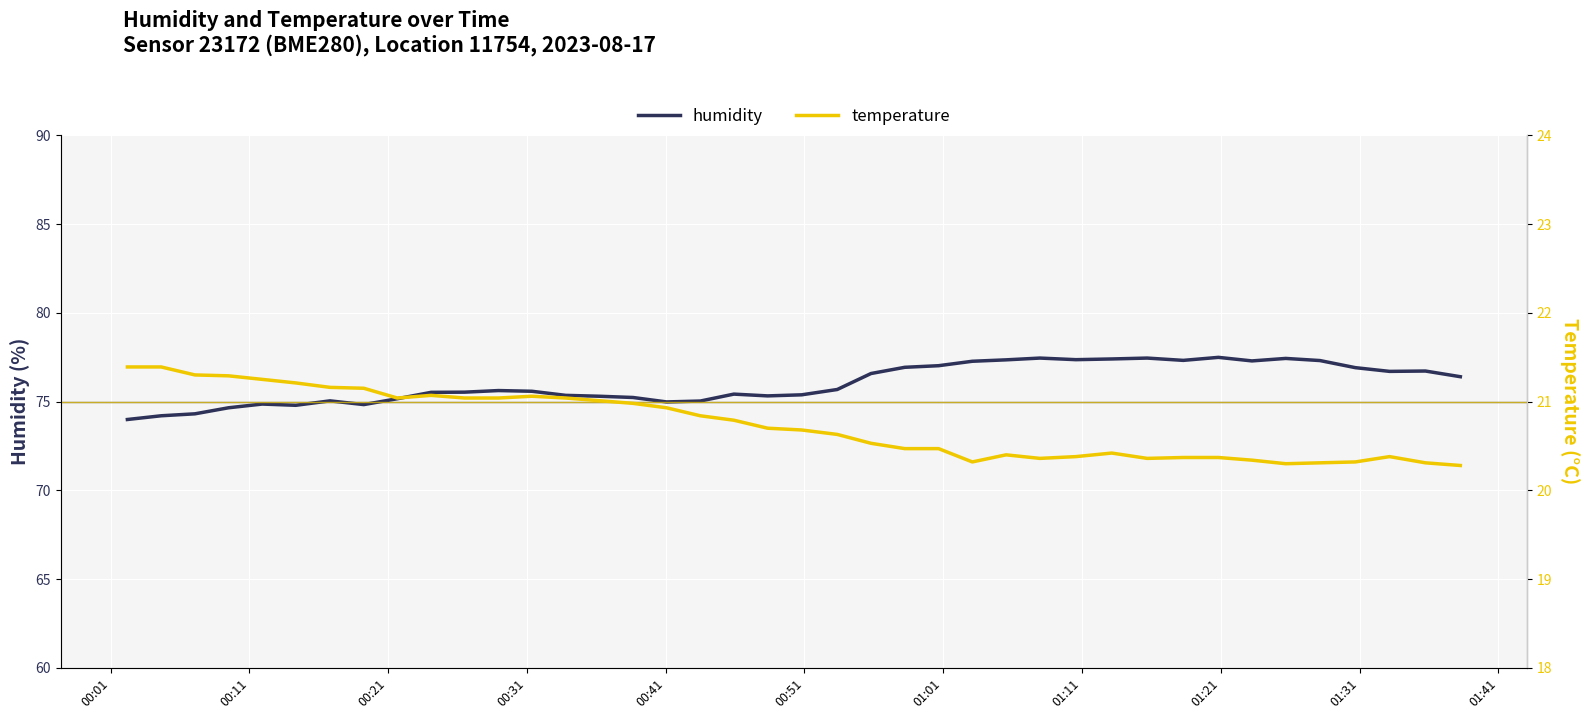

True or false: temperature has more than 2 points higher than both neighbors.

True